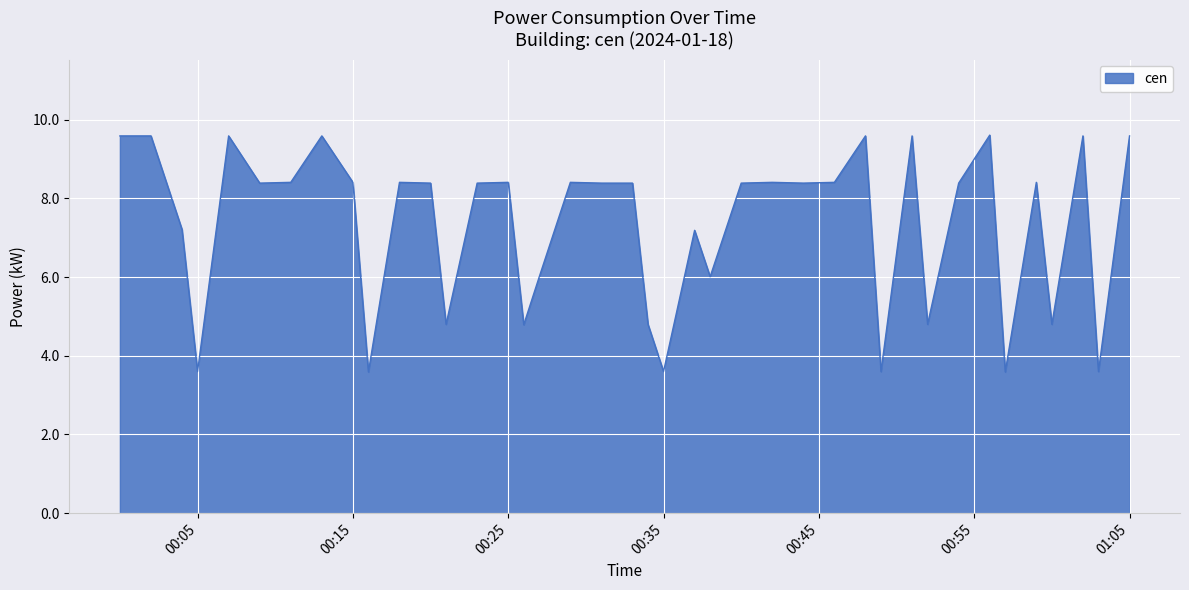

What is the difference between the maximum and minimum values?

6.0